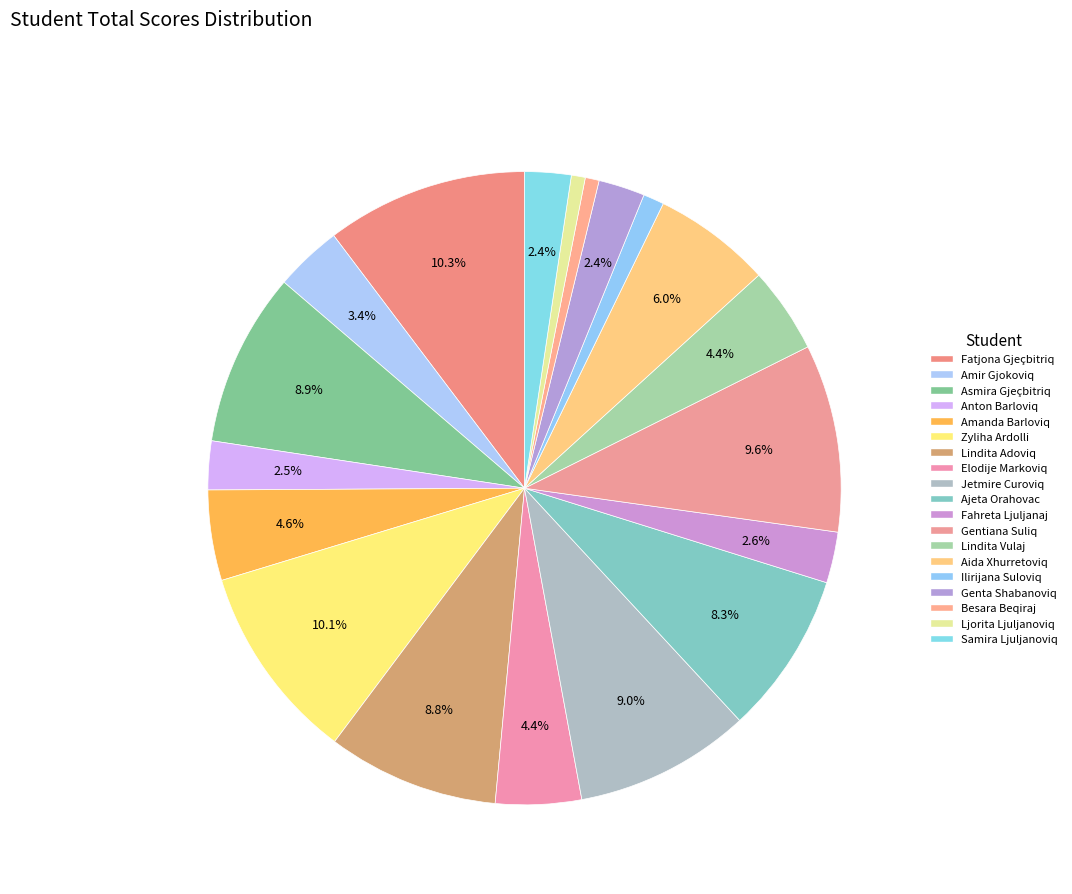

How many slices are in this pie chart?

19